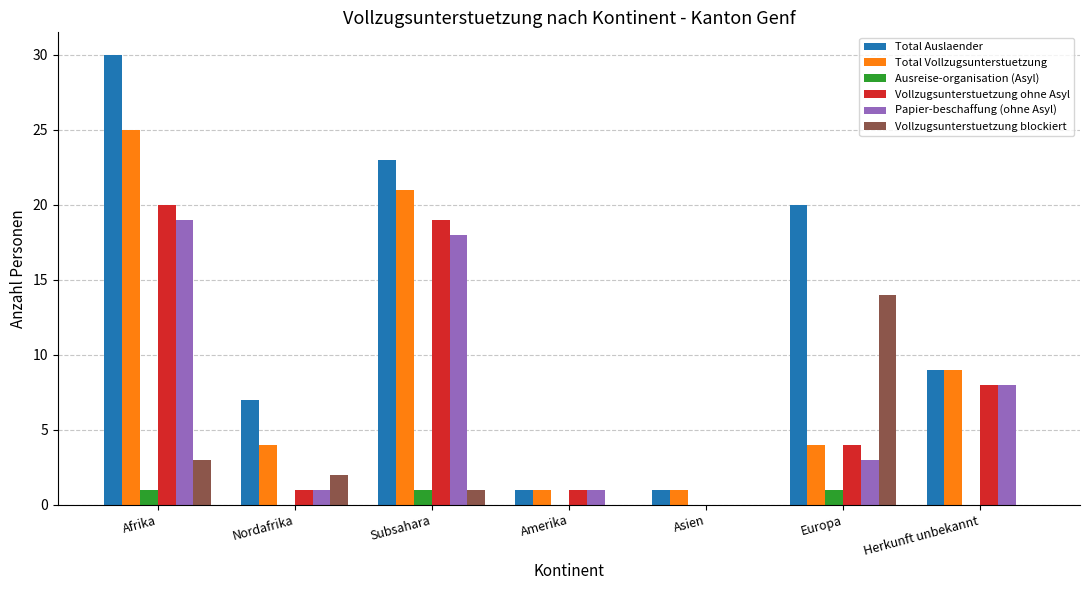

What is the highest value of the Total Vollzugsunterstuetzung series?

25